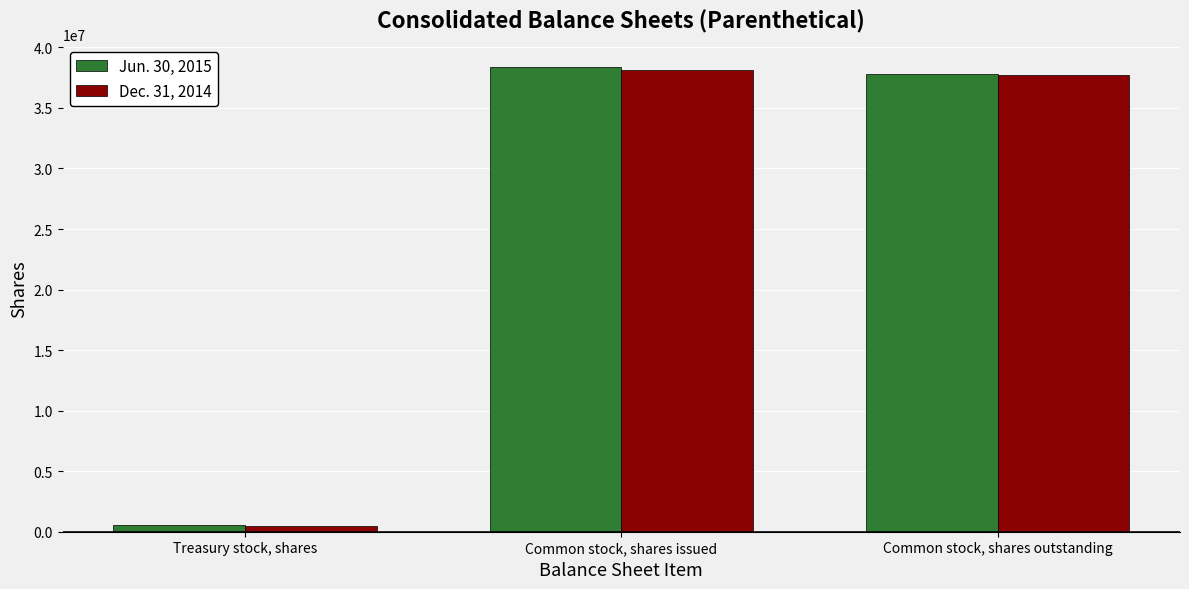

Reading left to right, what are all the values shown in this chart?

Jun. 30, 2015: Treasury stock, shares=515700	Common stock, shares issued=38351367	Common stock, shares outstanding=37835667
Dec. 31, 2014: Treasury stock, shares=447382	Common stock, shares issued=38125363	Common stock, shares outstanding=37677981